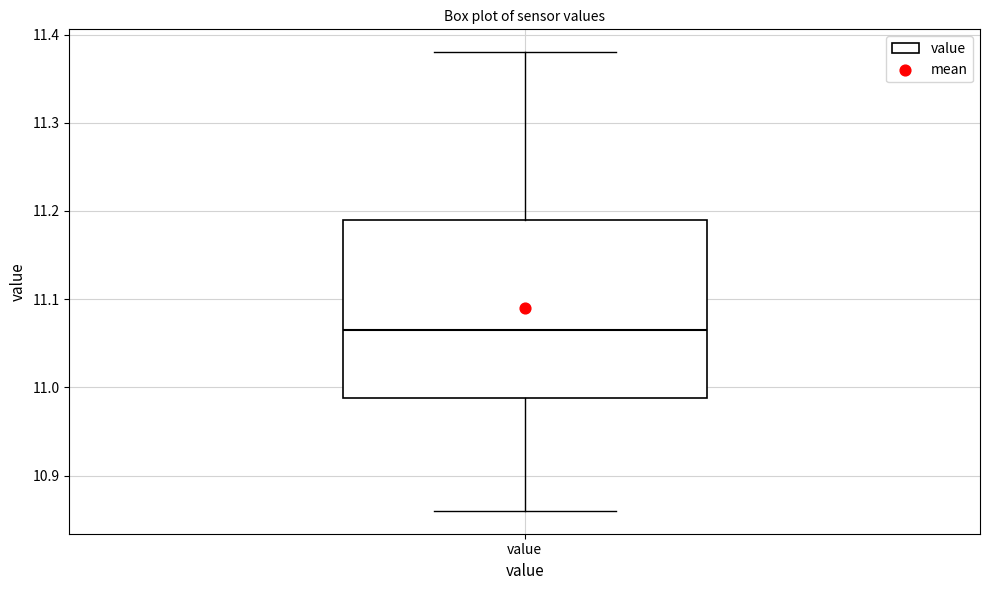

Transcribe this box plot: give where the median line is, the range the box spans, and where the two whiskers end, as read against the y-axis. The values are not printed on the chart, so give them approximately, as read against the axis.

median 11.07, box 10.99 to 11.19, whiskers 10.86 to 11.38